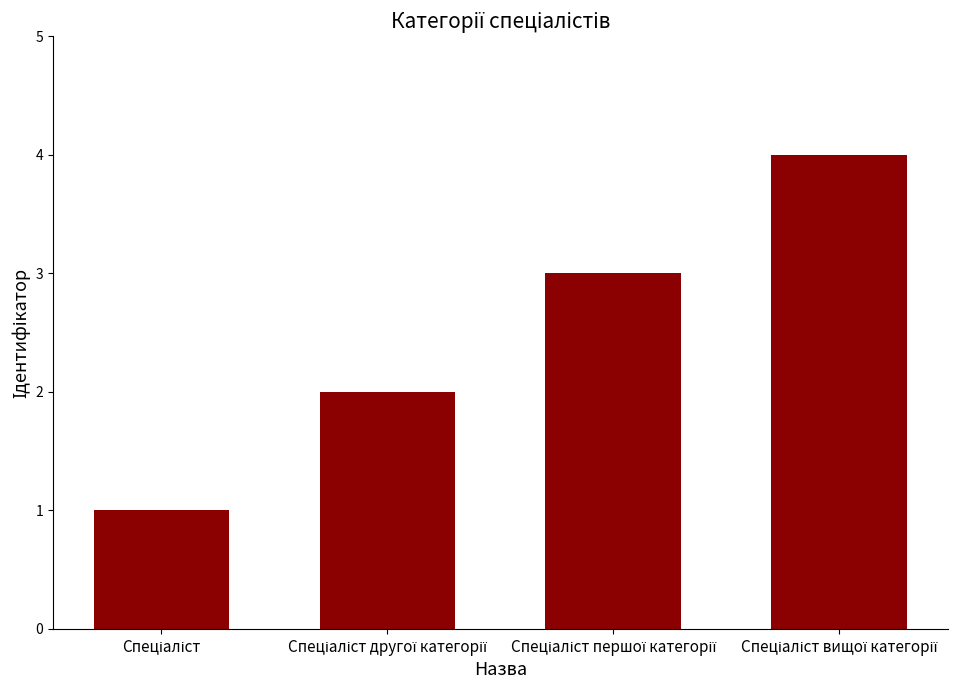

What is the difference between the maximum and minimum values?

3